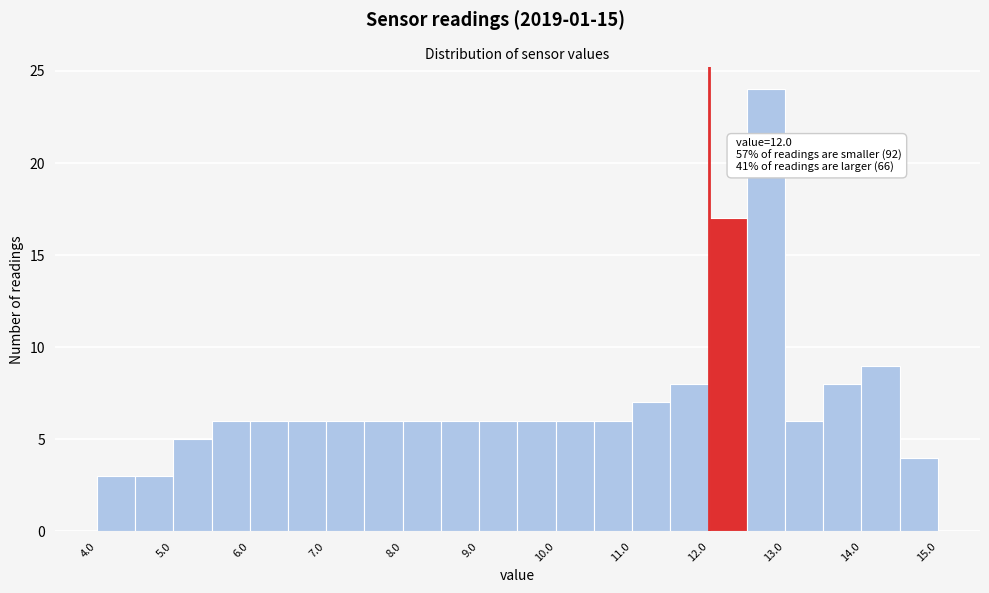

Which range on the x-axis has the tallest bar?

12.5 to 13.0